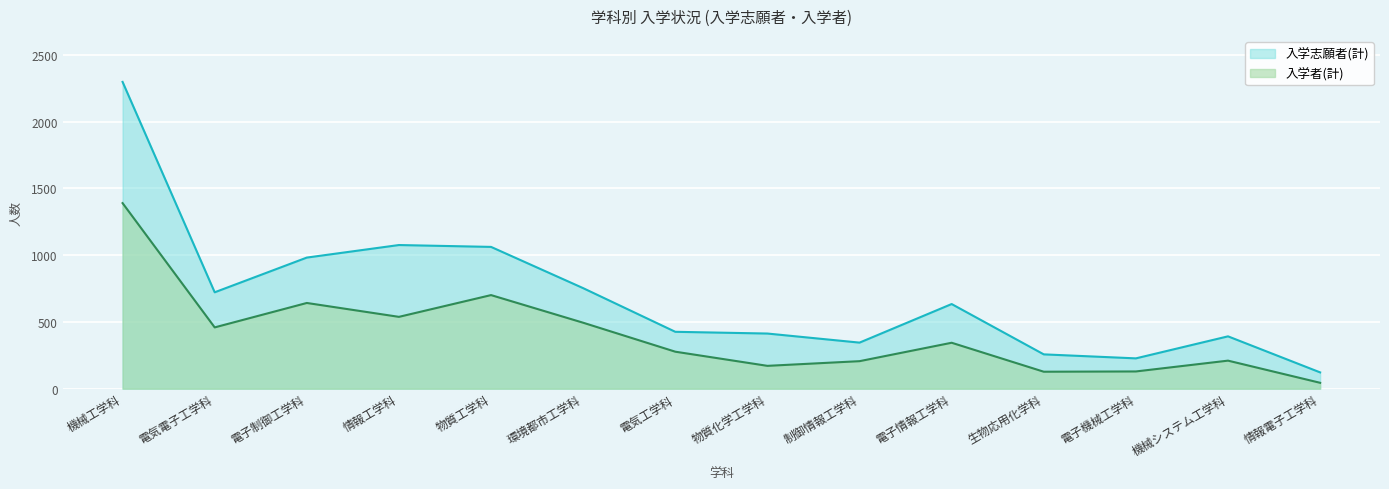

What is the average value of the 入学者(計) series?

409